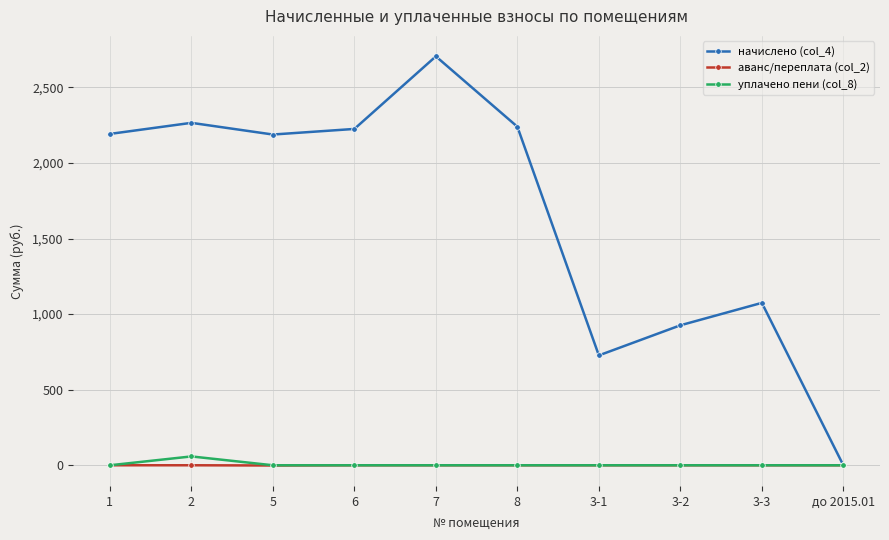

At which category is the sum across all series the highest?

7